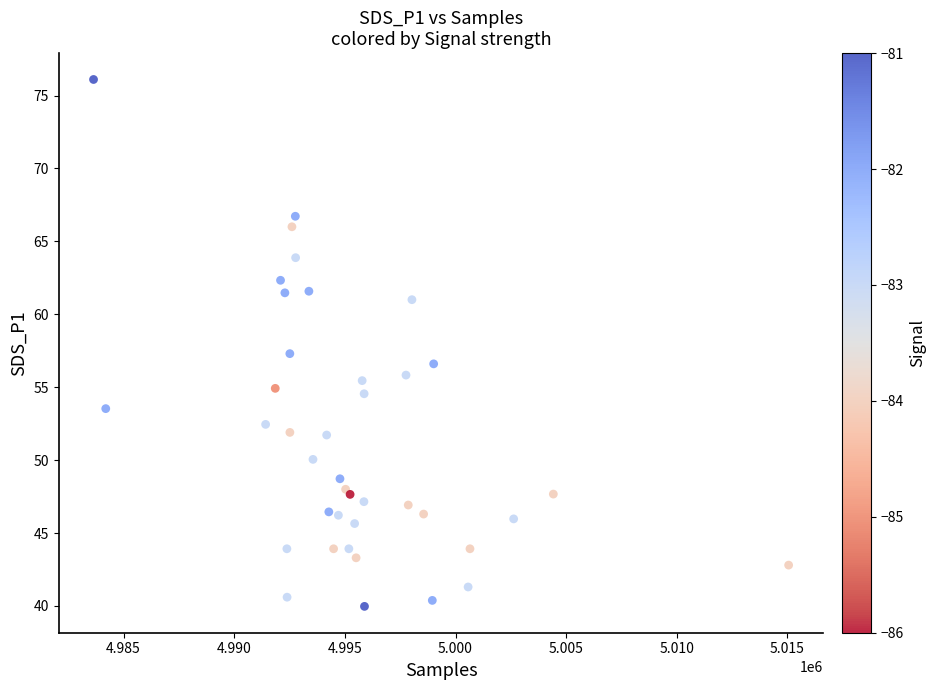

What Y value in the scatter plot is closest to 58?

57.3